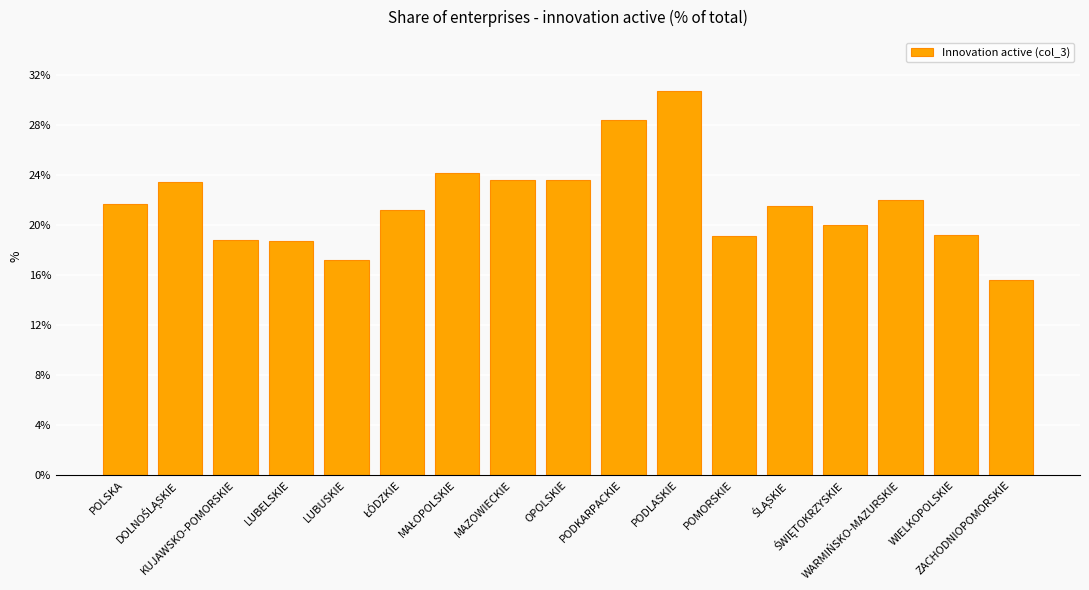

The chart shows a value of 21.7 at POLSKA. True or false?

True